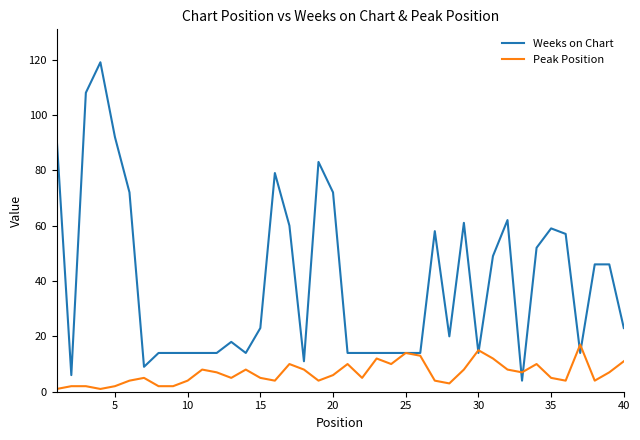

Which series has the widest spread of values?

Weeks on Chart